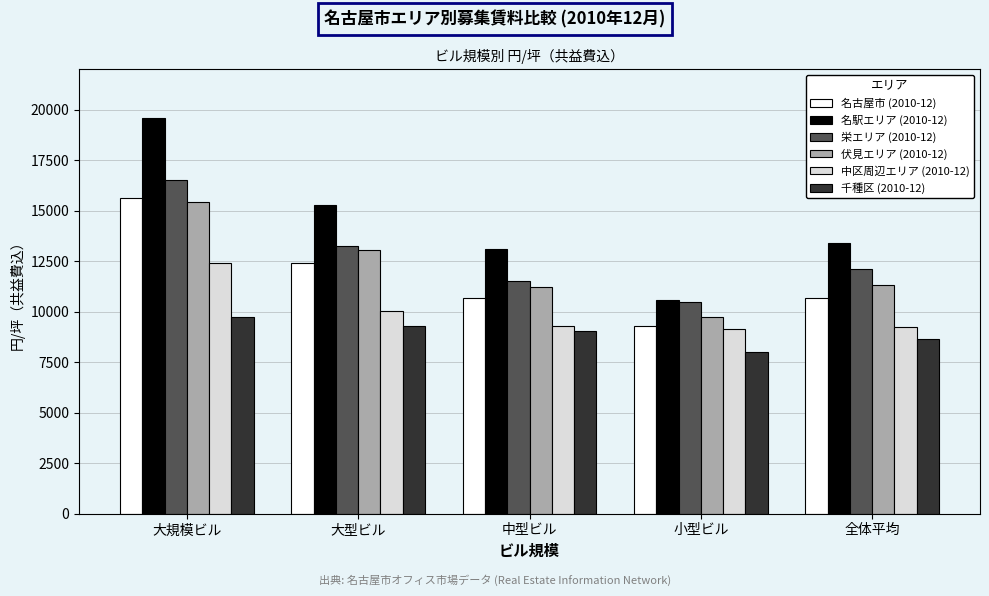

What is the difference between the second highest and second lowest values in the 中区周辺エリア (2010-12) series?

771